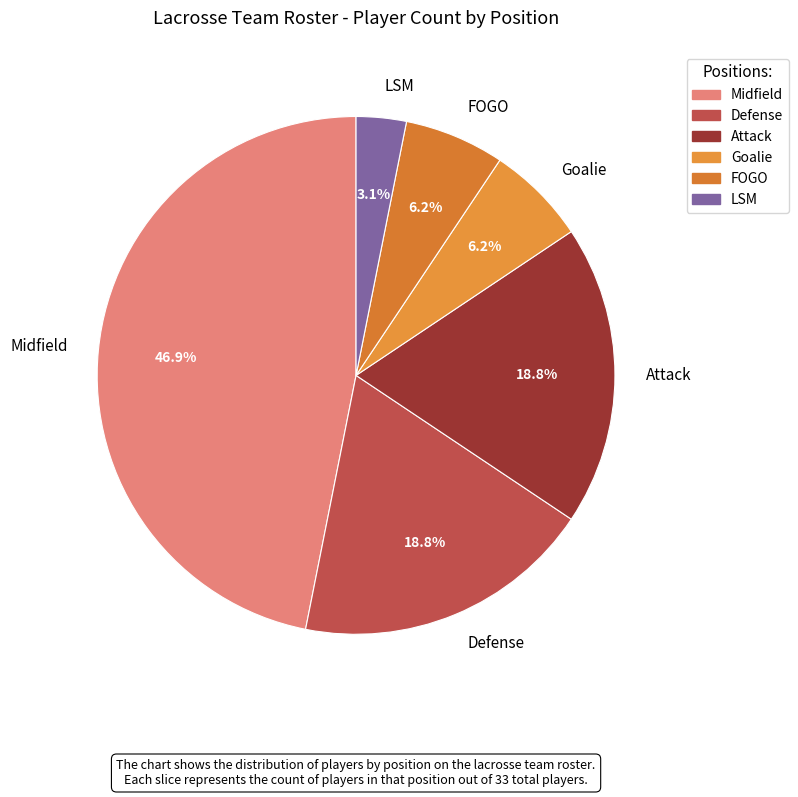

How many slices are in this pie chart?

6